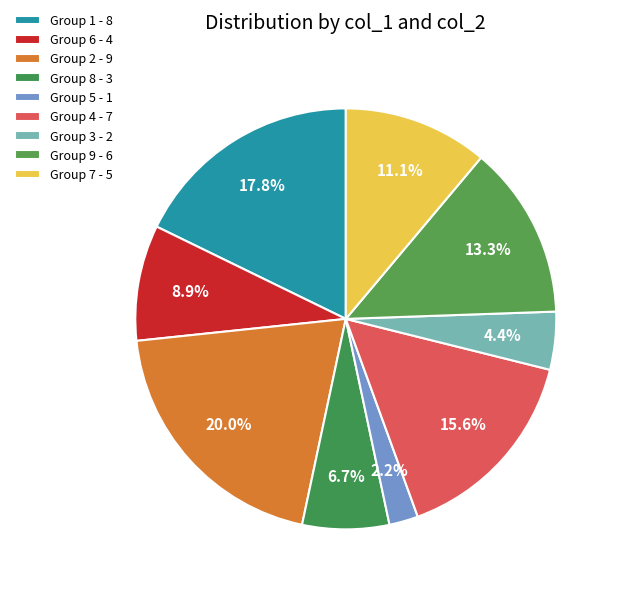

Does any single category account for the majority?

No